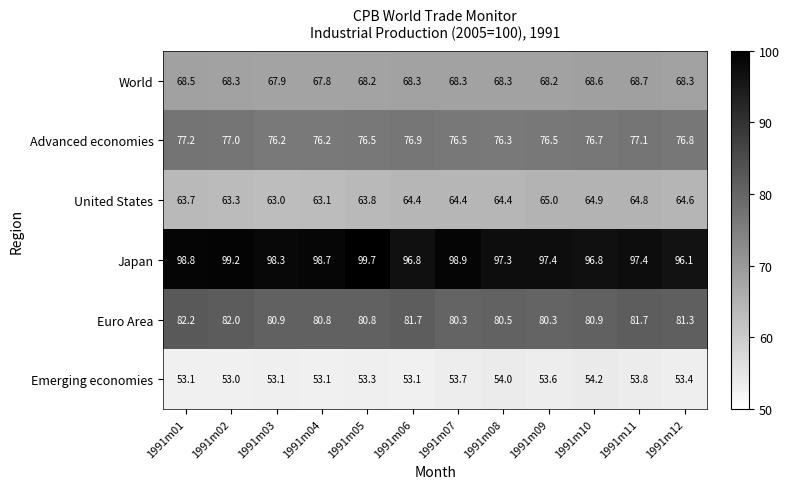

At how many categories does at least one series exceed 56?

12